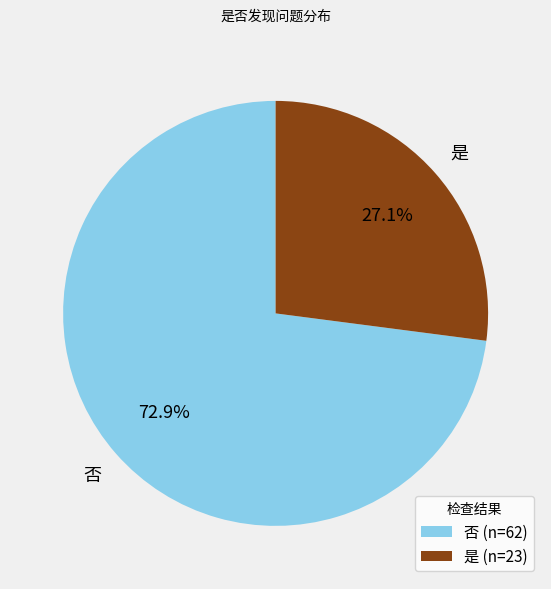

How many slices are in this pie chart?

2